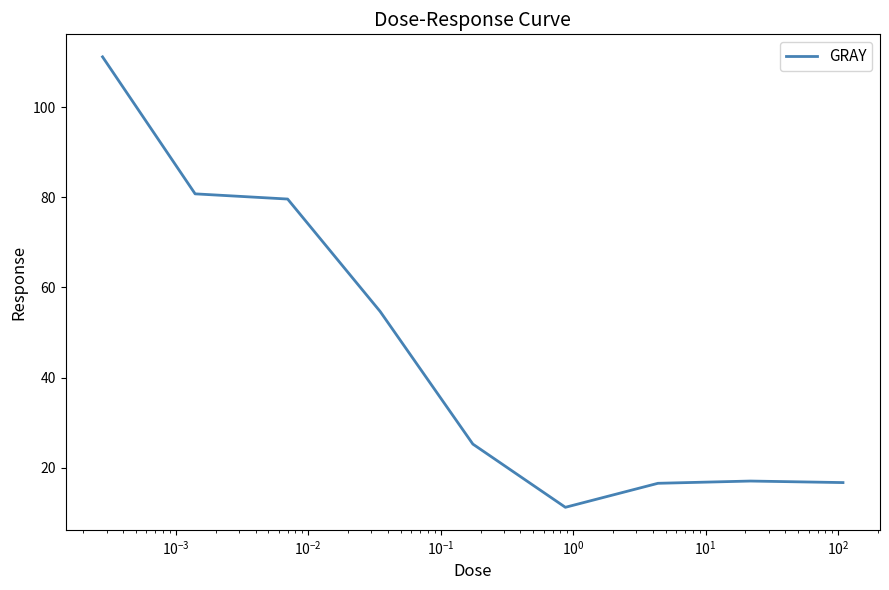

What is the maximum value shown in the chart?

111.2